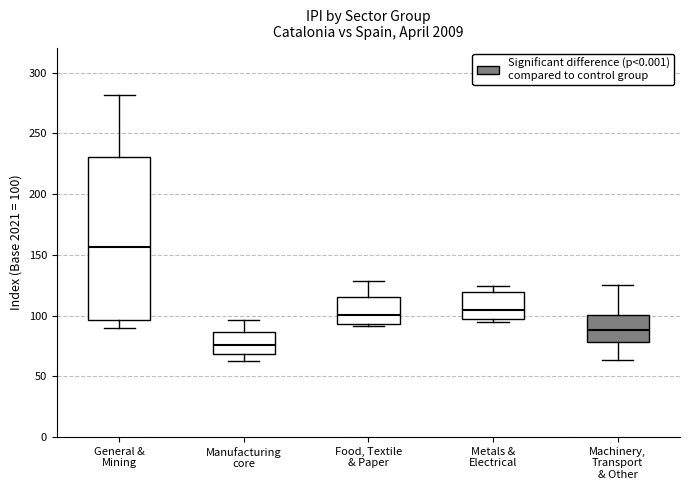

Where does the median line of the box for Manufacturing core sit on the y-axis? The values are not printed on the chart, so give them approximately, as read against the axis.

75